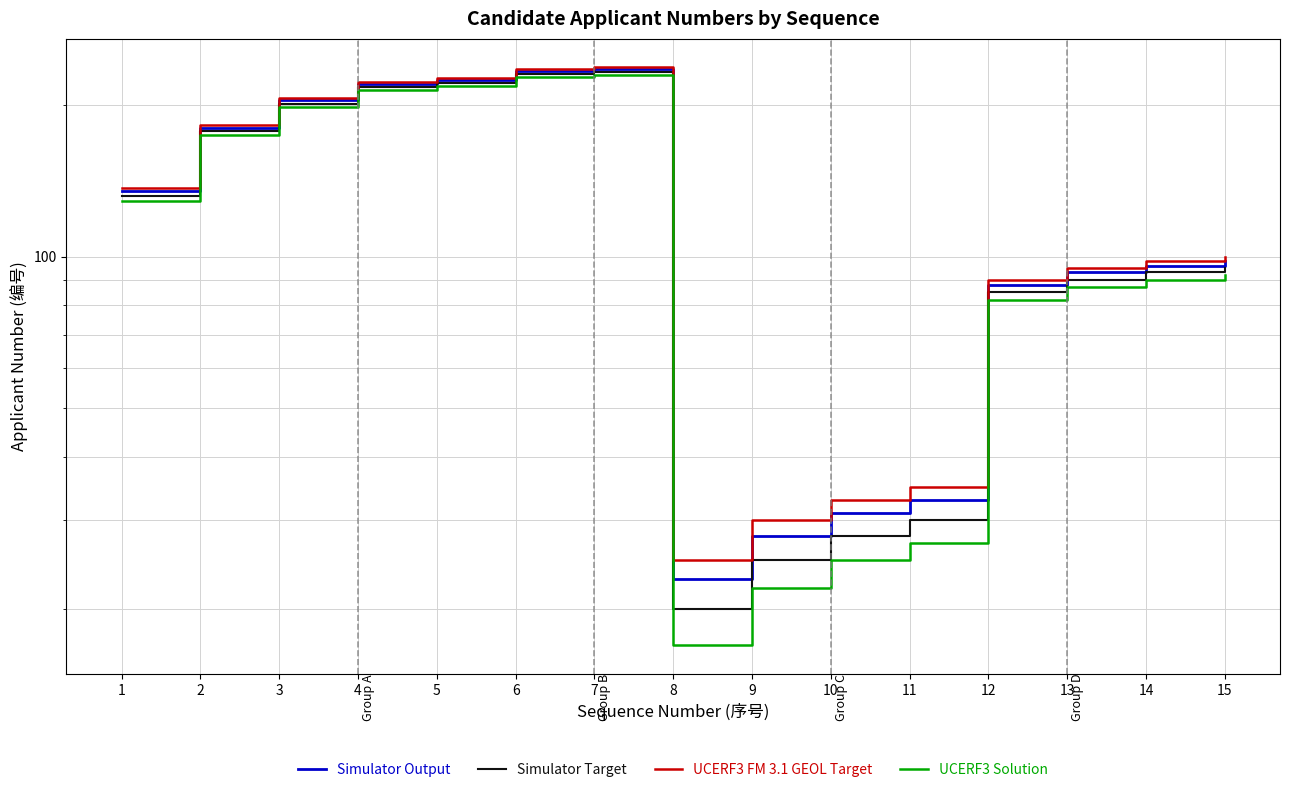

What is the value of the Simulator Target point at the 4th from the left?

217